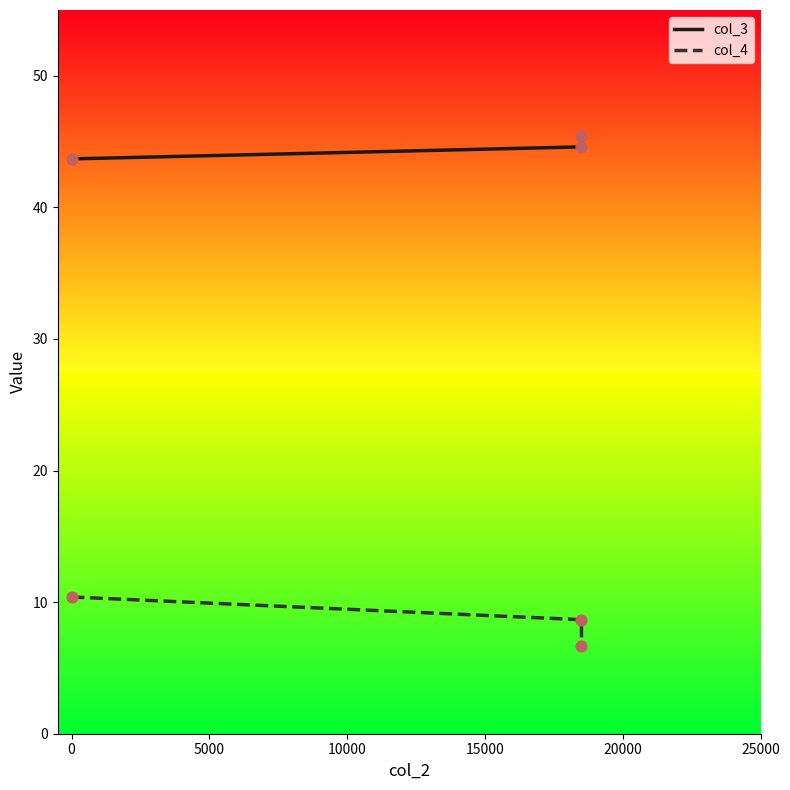

What are all the series names shown in the legend?

col_3, col_4